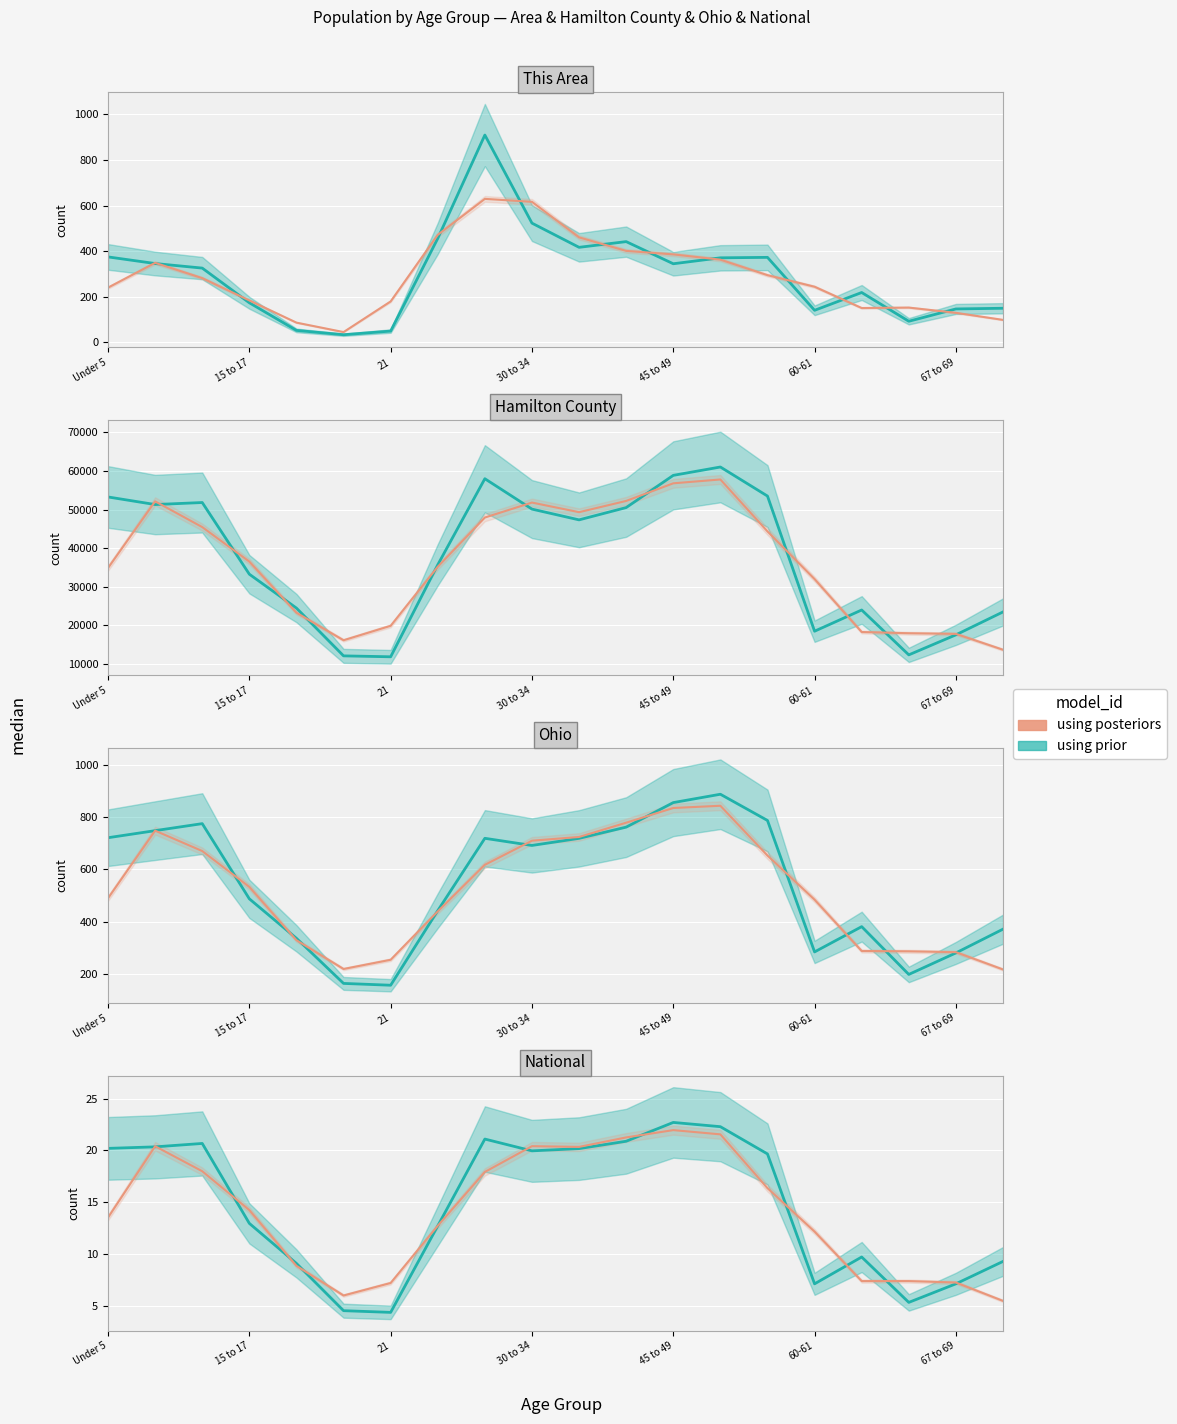

Is it true that This Area equals 600.1 at 11?

False